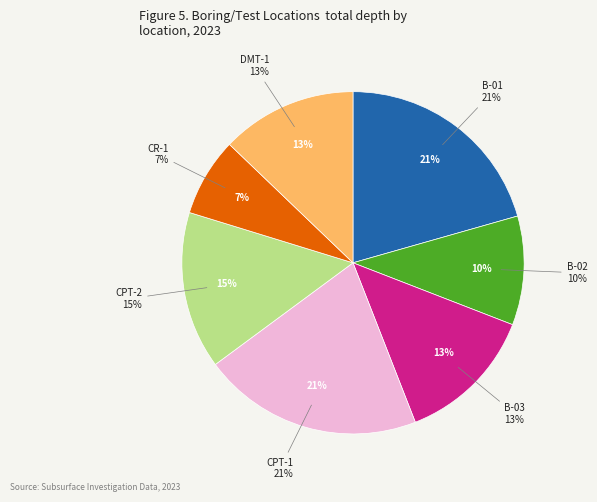

What percentage do B-01 and DMT-1 together represent?

33.4%